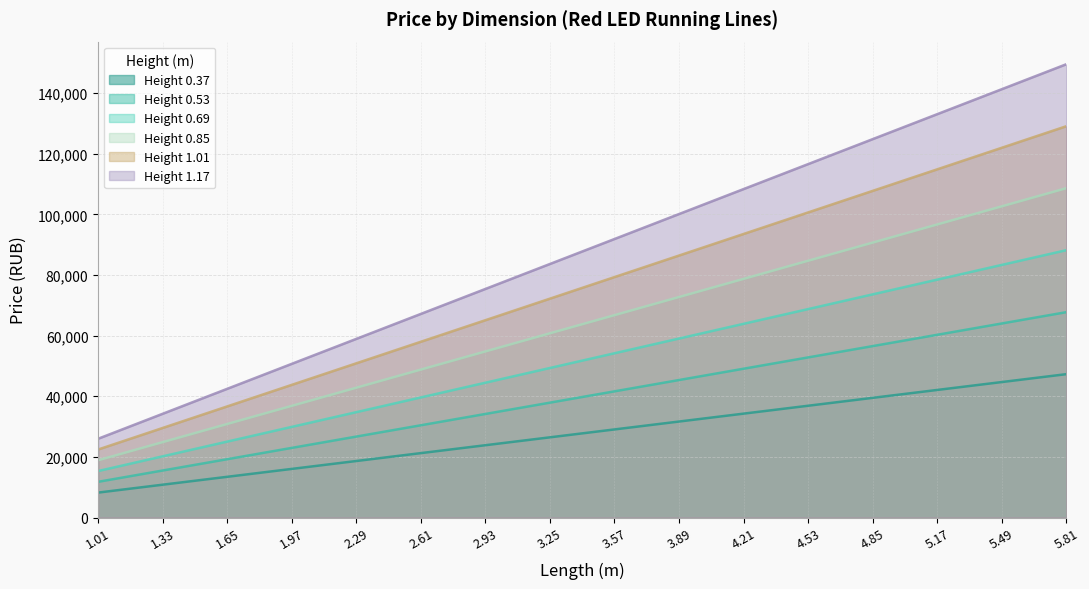

What is the lowest value of the Height 1.01 series?

22442.2